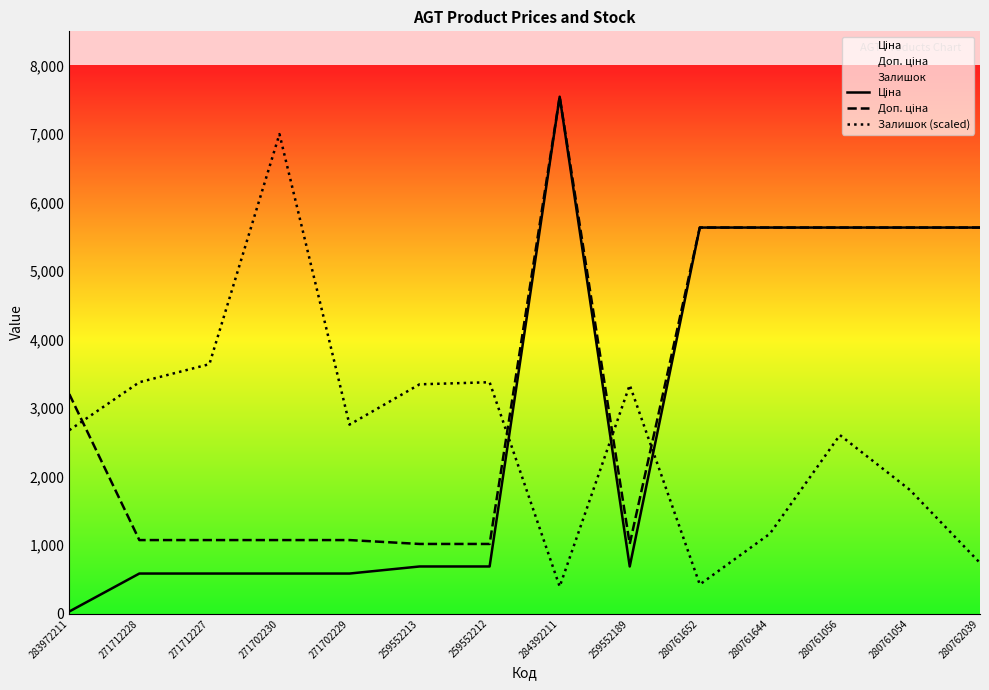

Reading right to left, extract all data points from this chart.

Ціна: 280762039=5636.0	280761054=5636.0	280761056=5636.0	280761644=5636.0	280761652=5636.0	259552189=689.1	284392211=7545.9	259552212=689.1	259552213=689.1	271702229=586.0	271702230=586.0	271712227=586.0	271712228=586.0	283972211=32.0
Доп. ціна: 280762039=5636.0	280761054=5636.0	280761056=5636.0	280761644=5636.0	280761652=5636.0	259552189=1017.8	284392211=7545.9	259552212=1017.8	259552213=1017.8	271702229=1074.5	271702230=1074.5	271712227=1074.5	271712228=1074.5	283972211=3205.0
Залишок (scaled): 280762039=740.6	280761054=1805.8	280761056=2607.2	280761644=1166.7	280761652=426.1	259552189=3337.7	284392211=395.7	259552212=3378.3	259552213=3347.8	271702229=2759.4	271702230=7000.0	271712227=3642.0	271712228=3378.3	283972211=2678.3